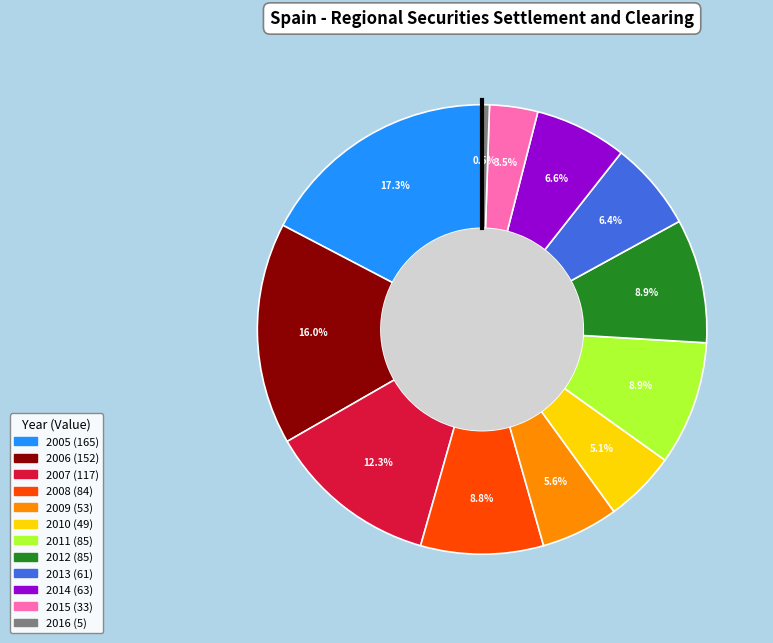

Which slice is the smallest?

2016